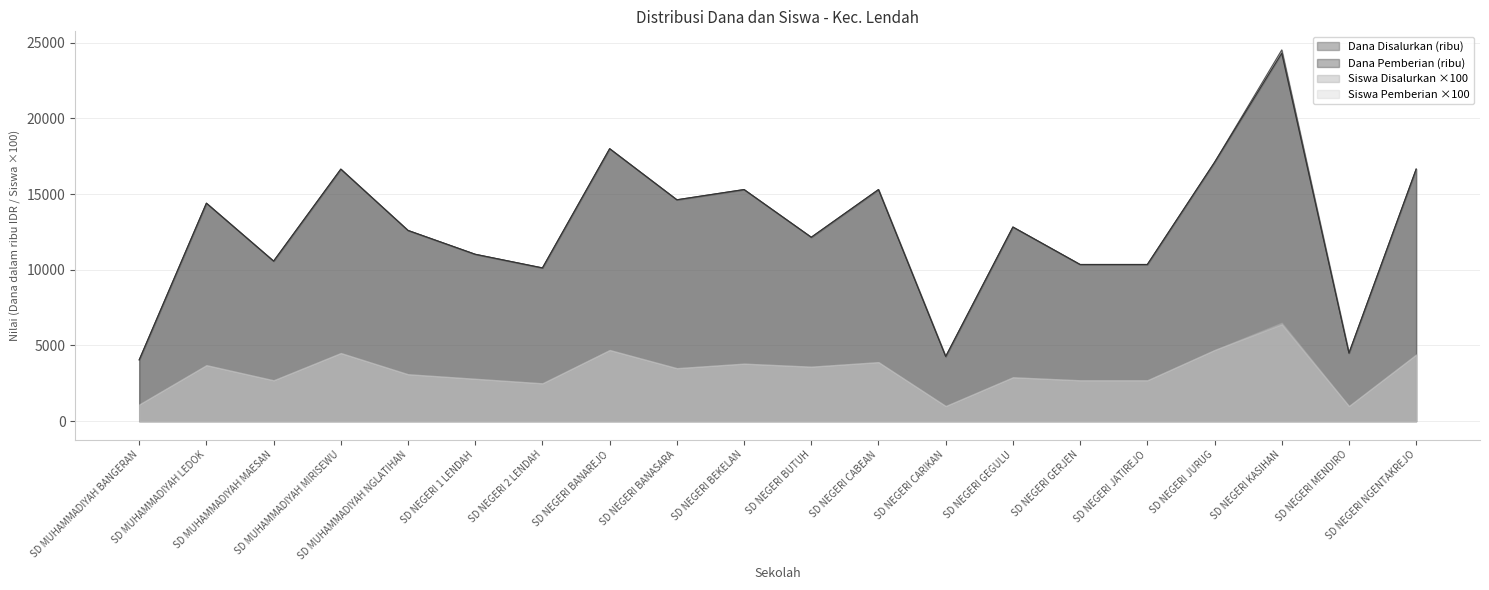

What is the minimum value shown in the chart?

1000